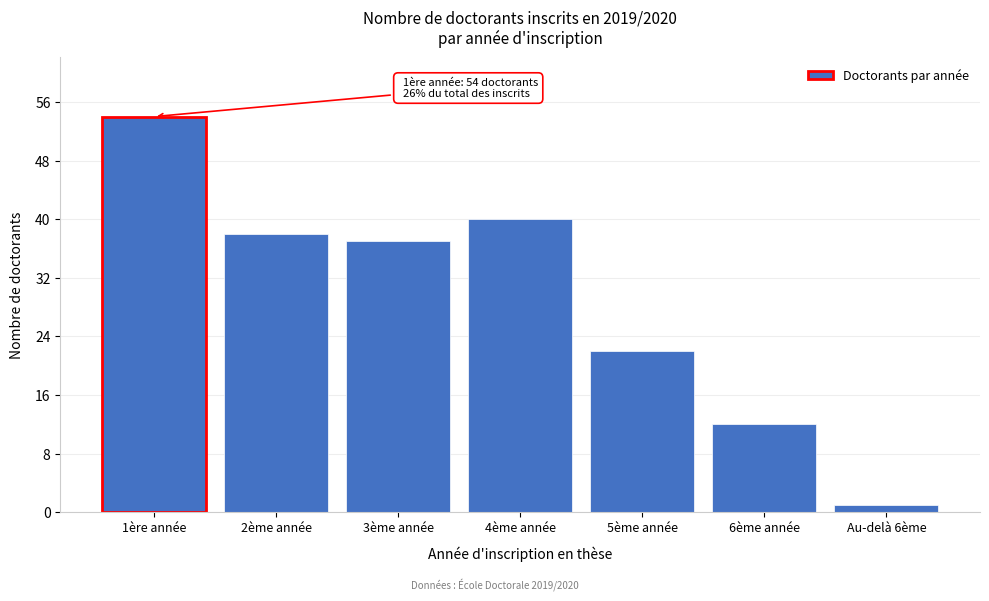

Reading left to right, what are all the values shown in this chart?

54	38	37	40	22	12	1